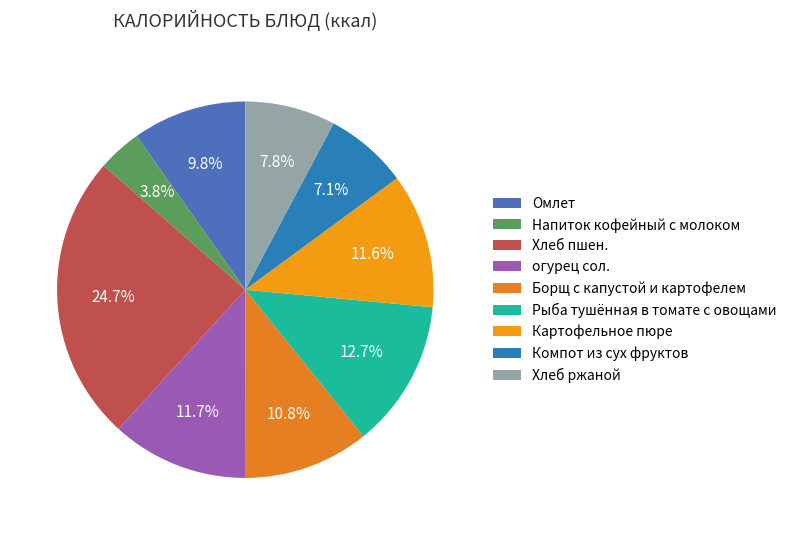

Which has a higher value, Омлет or огурец сол.?

огурец сол.